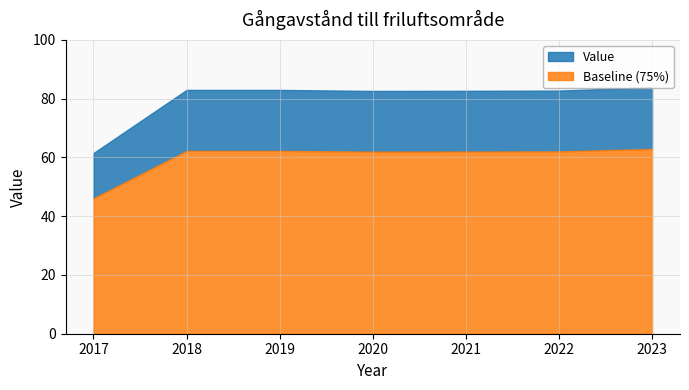

Rank the categories by value from lowest to highest.

2017, 2020, 2021, 2022, 2018, 2019, 2023